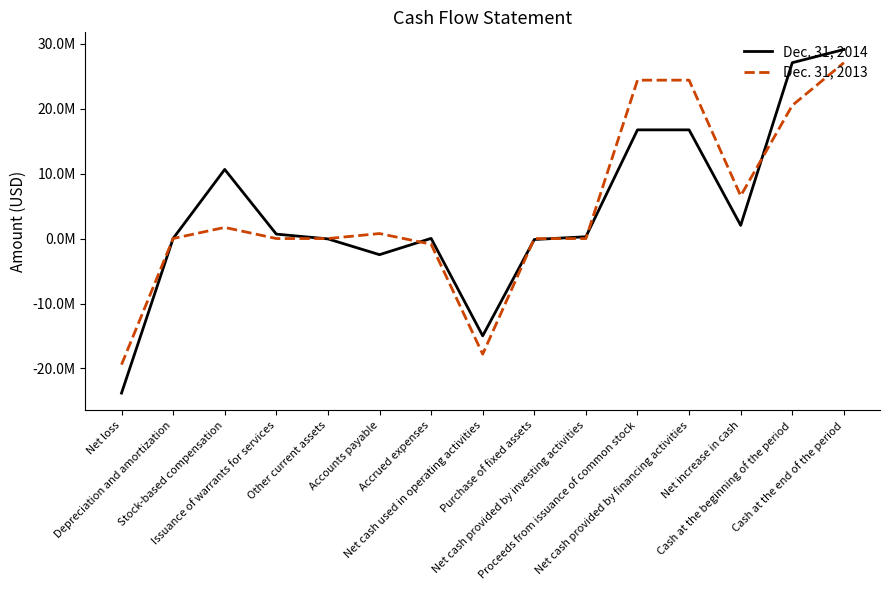

What are all the series names shown in the legend?

Dec. 31, 2014, Dec. 31, 2013